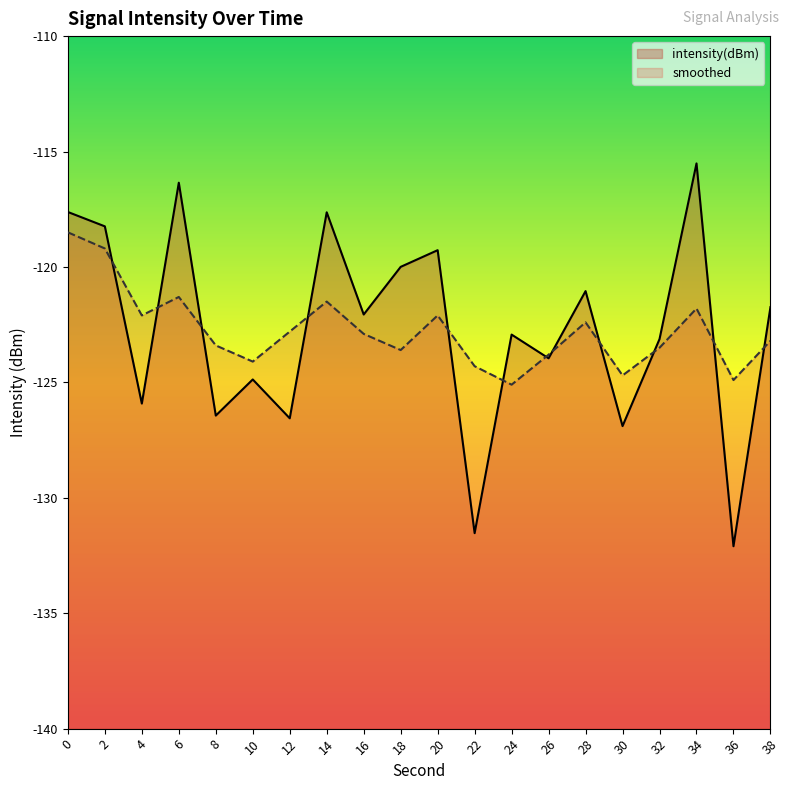

In intensity(dBm), how many points are lower than both neighbors (excluding endpoints)?

8